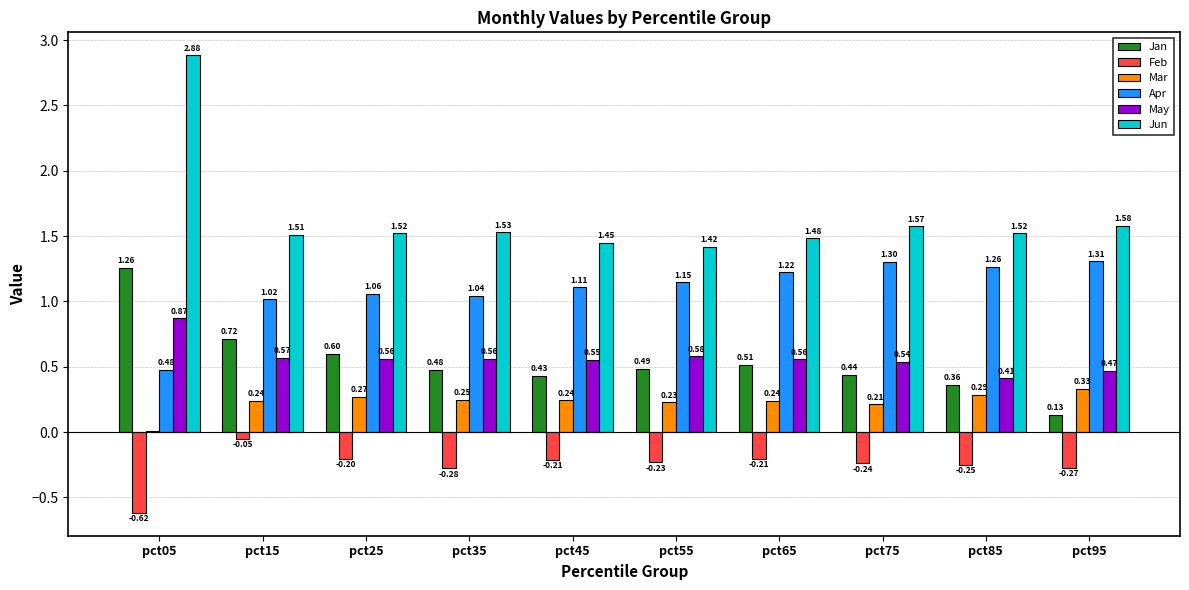

What is the sum of all Jun values?

16.5